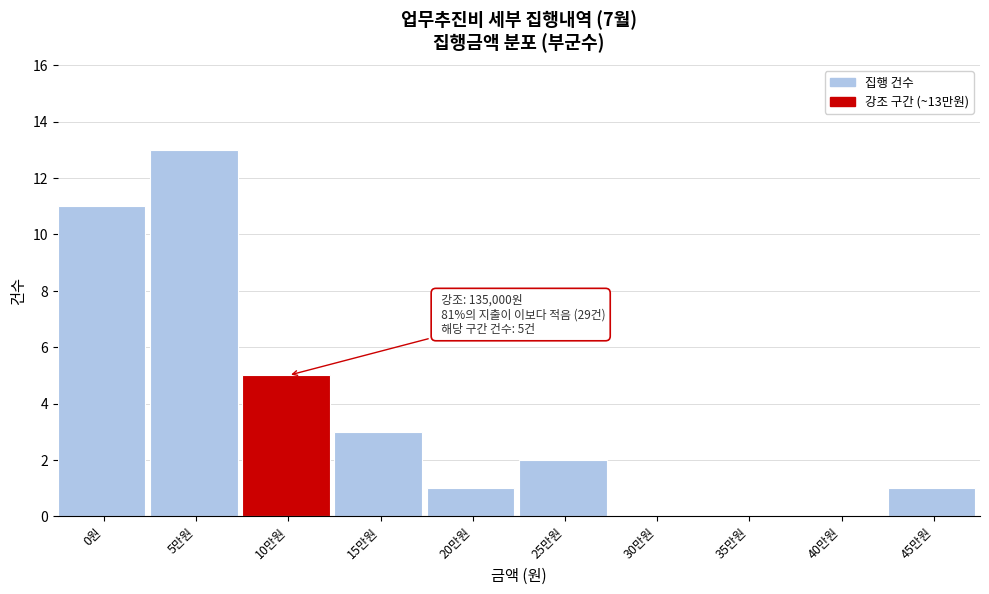

Reading left to right, list all the values displayed in this chart.

0원=11	5만원=13	10만원=5	15만원=3	20만원=1	25만원=2	30만원=0	35만원=0	40만원=0	45만원=1